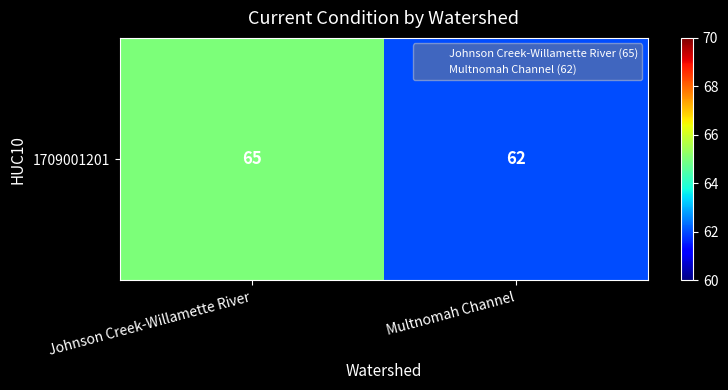

Rank the categories by value from lowest to highest.

Multnomah Channel, Johnson Creek-Willamette River